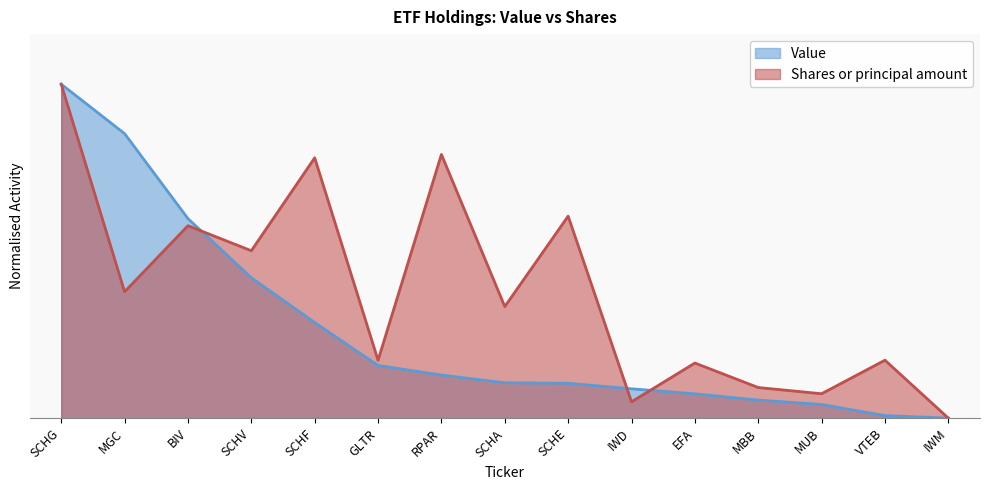

Reading right to left, extract all data points from this chart.

Value: 0.0	0.0	0.0	0.1	0.1	0.1	0.1	0.1	0.1	0.2	0.3	0.4	0.6	0.9	1.0
Shares or principal amount: 0.0	0.2	0.1	0.1	0.2	0.0	0.6	0.3	0.8	0.2	0.8	0.5	0.6	0.4	1.0